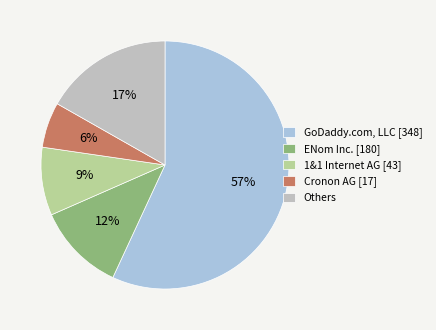

Do ENom Inc. [180] and Others together represent more than half of the pie?

No